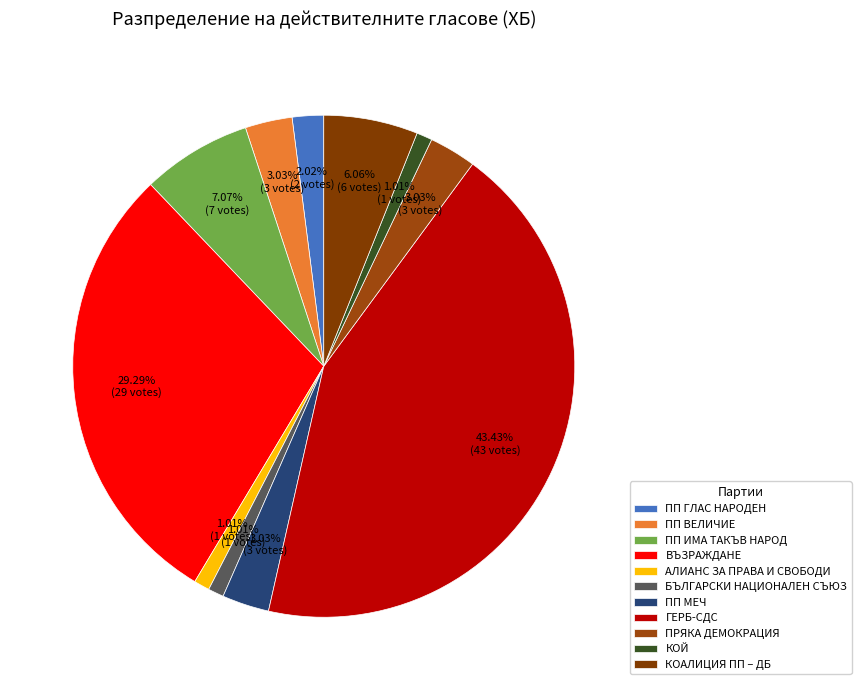

Does КОАЛИЦИЯ ПП – ДБ represent more than half of the total?

No